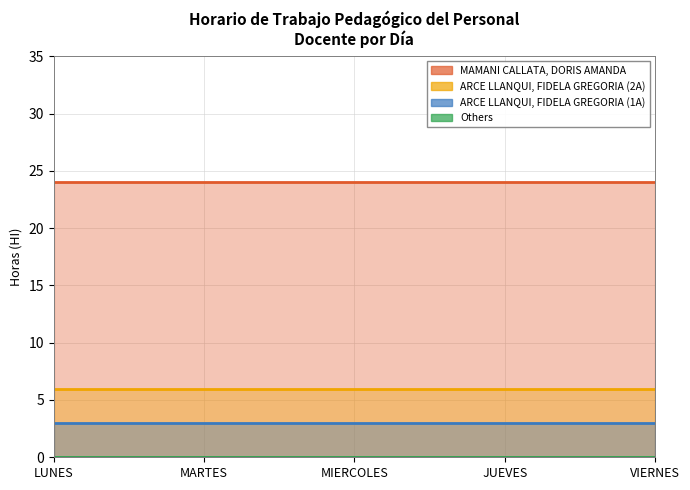

True or false: Others and MAMANI CALLATA, DORIS AMANDA cross at least once.

False